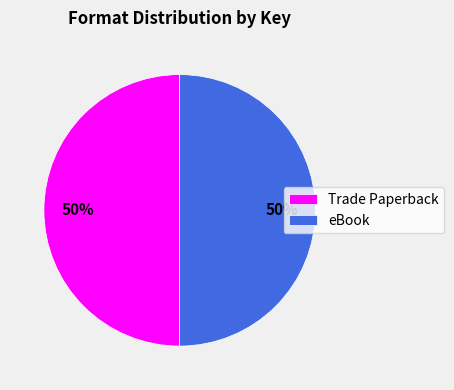

To the nearest percent, what is the combined percentage of eBook and Trade Paperback?

100%